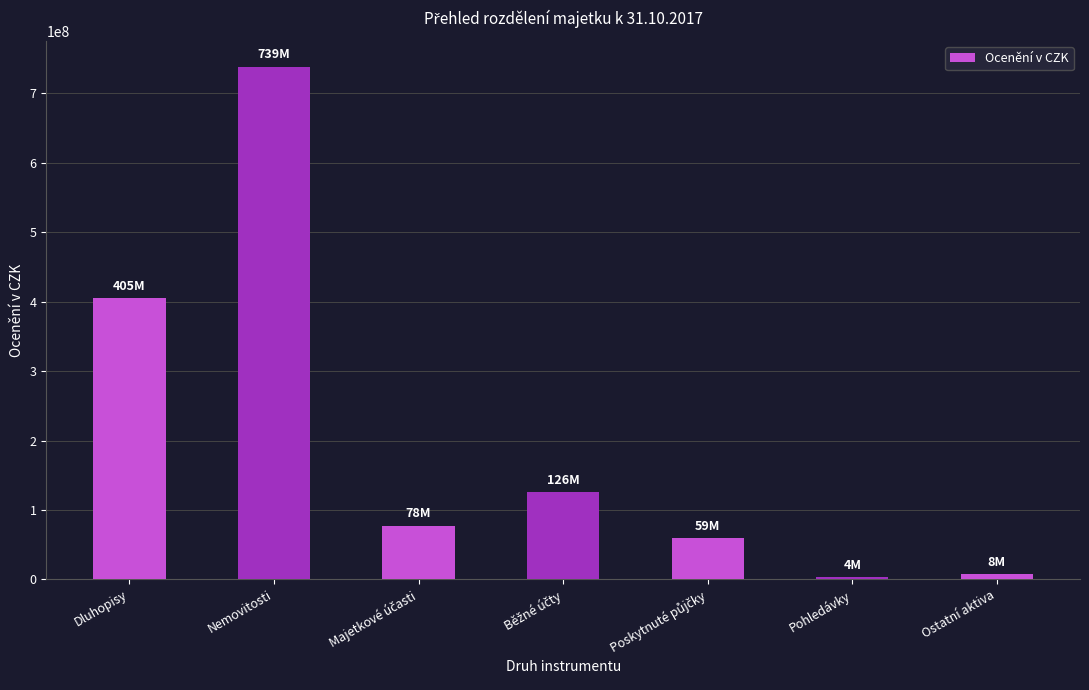

What is the value of the 1st bar from the left?

404957601.7